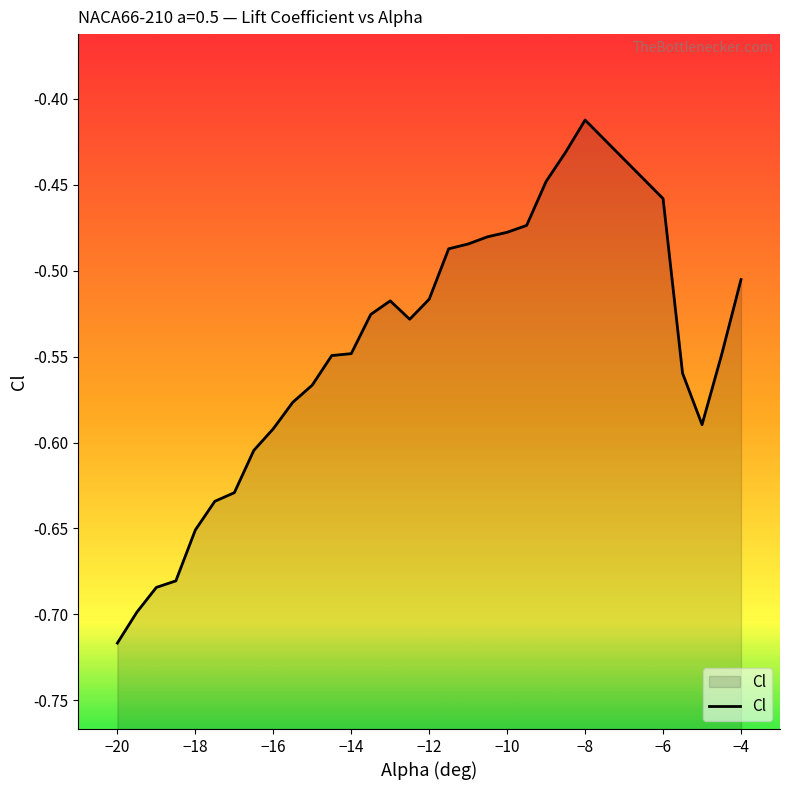

The chart shows a value of -0.8 at −6. True or false?

False